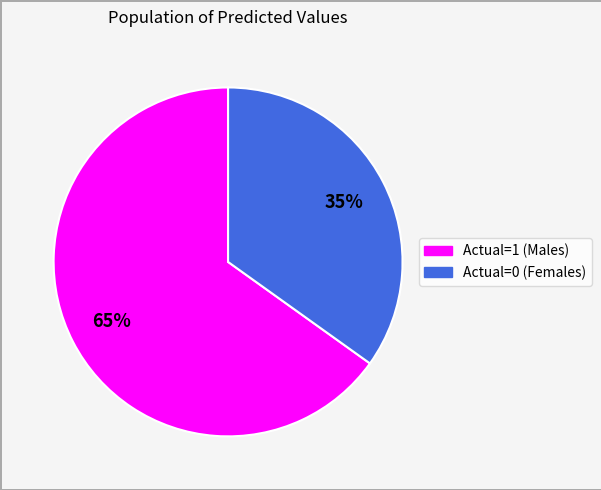

Combined, do Actual=1 and Actual=0 account for over 50%?

Yes